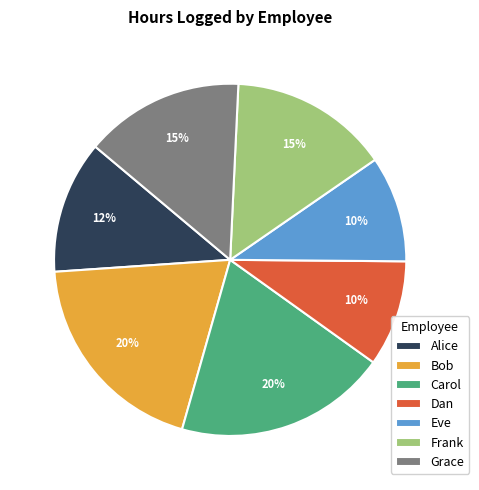

To the nearest percent, what is the average slice percentage?

14%